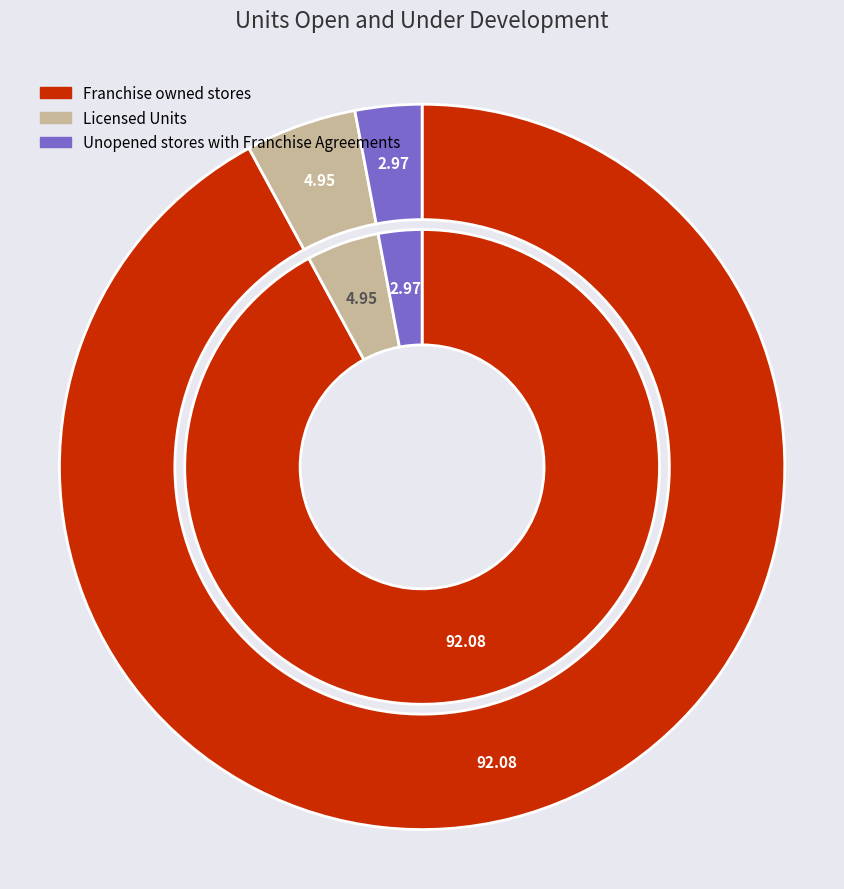

Approximately how many times larger is the value at Franchise owned stores compared to Unopened stores with Franchise Agreements?

31.0